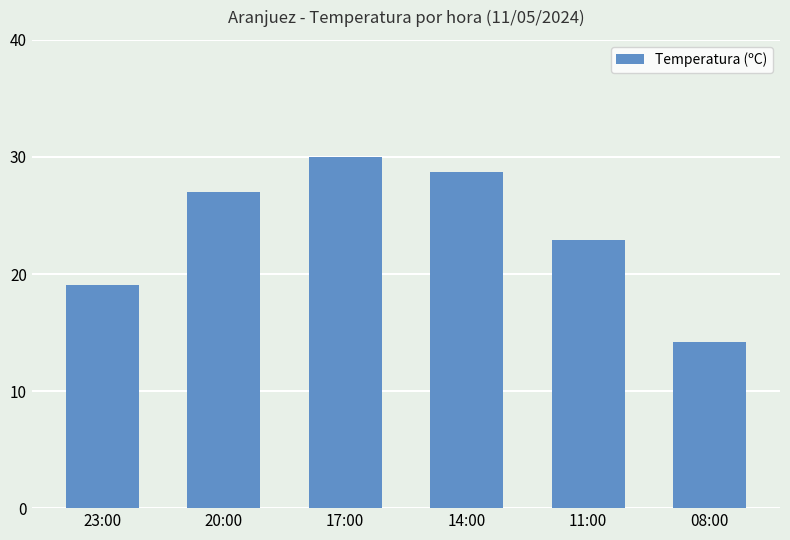

Reading right to left, transcribe all the data shown in this chart.

14.2	22.9	28.7	30.0	27.0	19.1